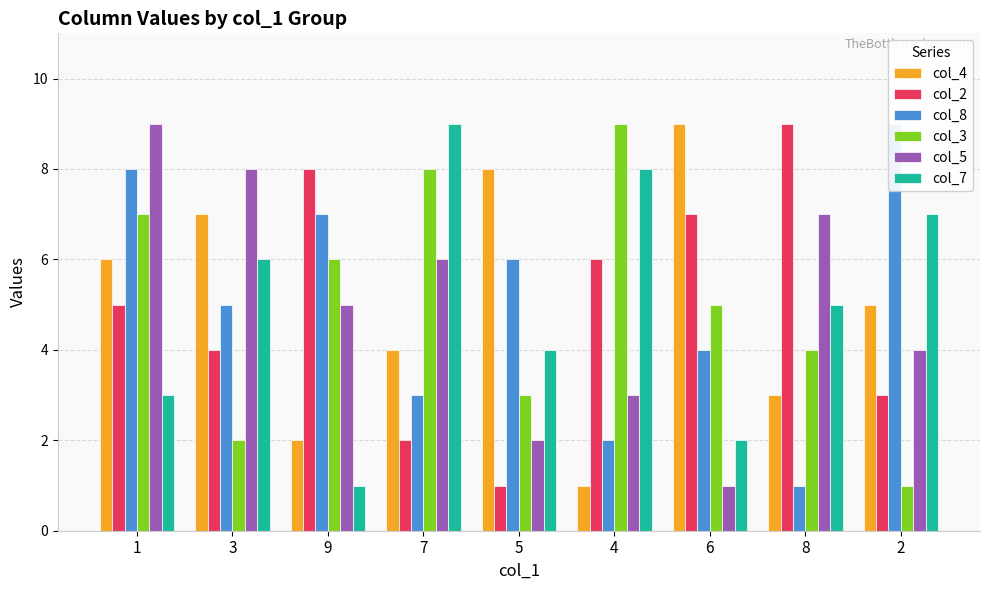

Where does the col_4 series first go above 5?

1